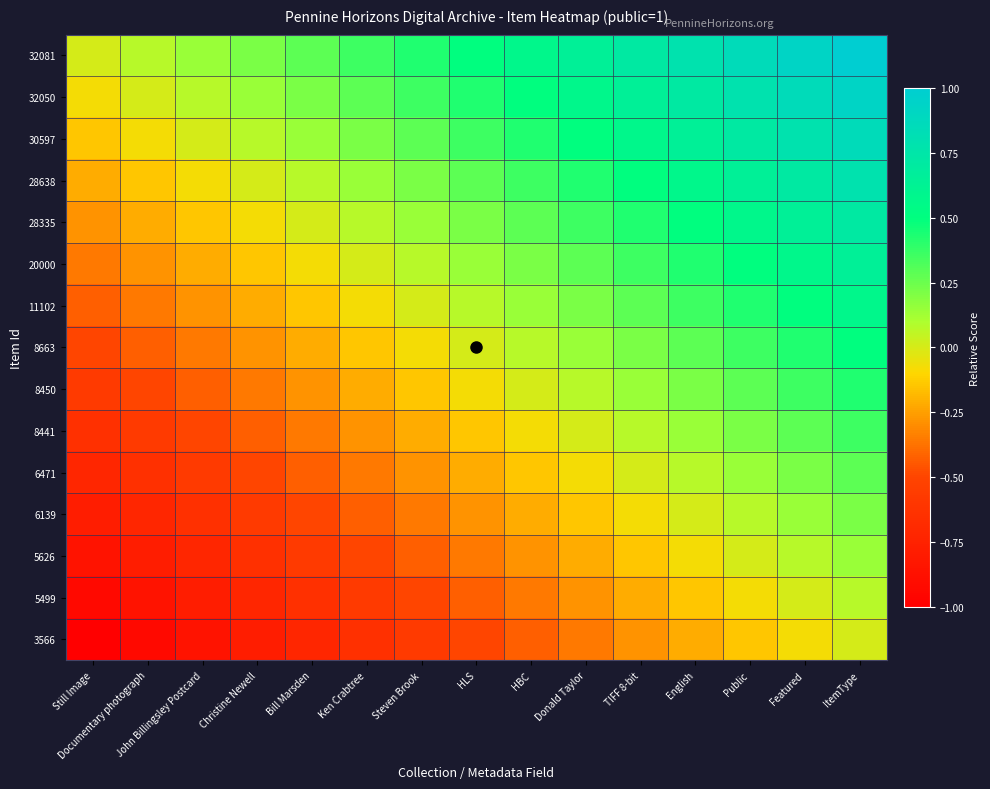

What is the greatest value displayed?

1.0